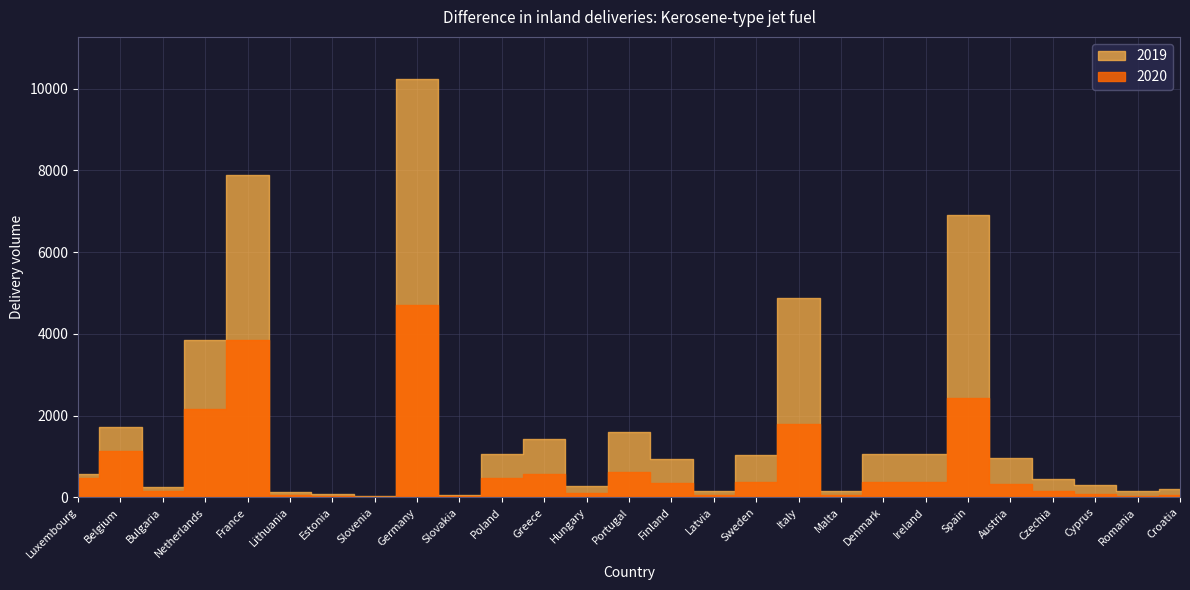

At which category does 2020 reach its first local peak?

Belgium